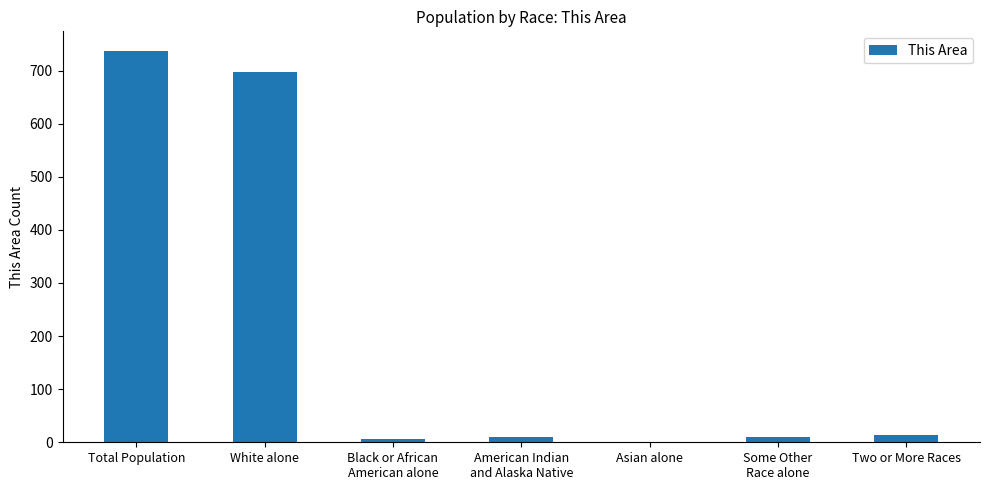

Which has a higher value, Asian alone or White alone?

White alone